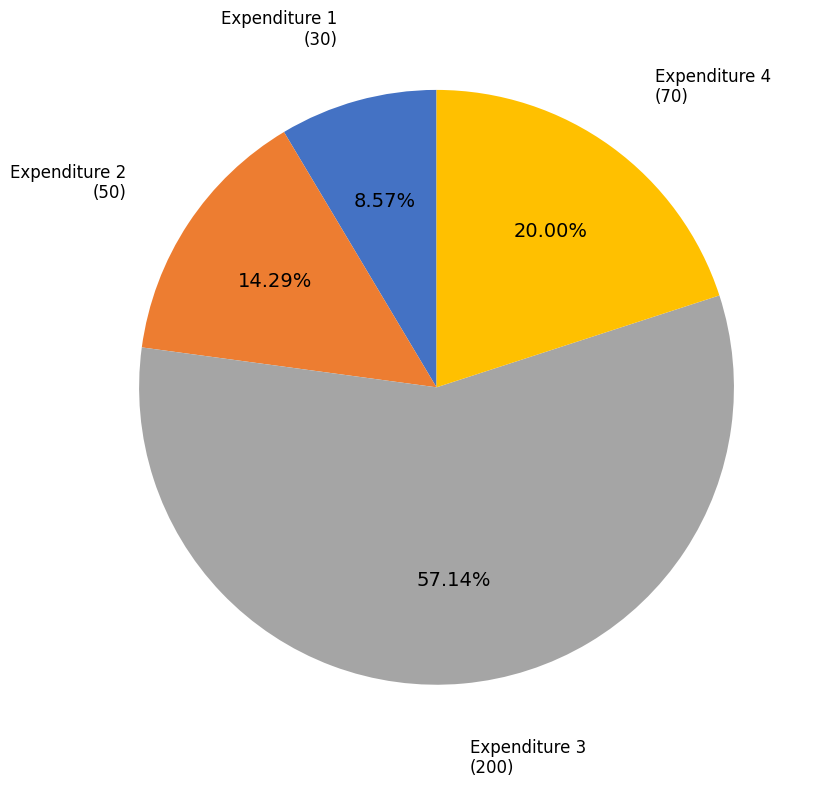

Is there any slice that represents more than half of the pie?

Yes